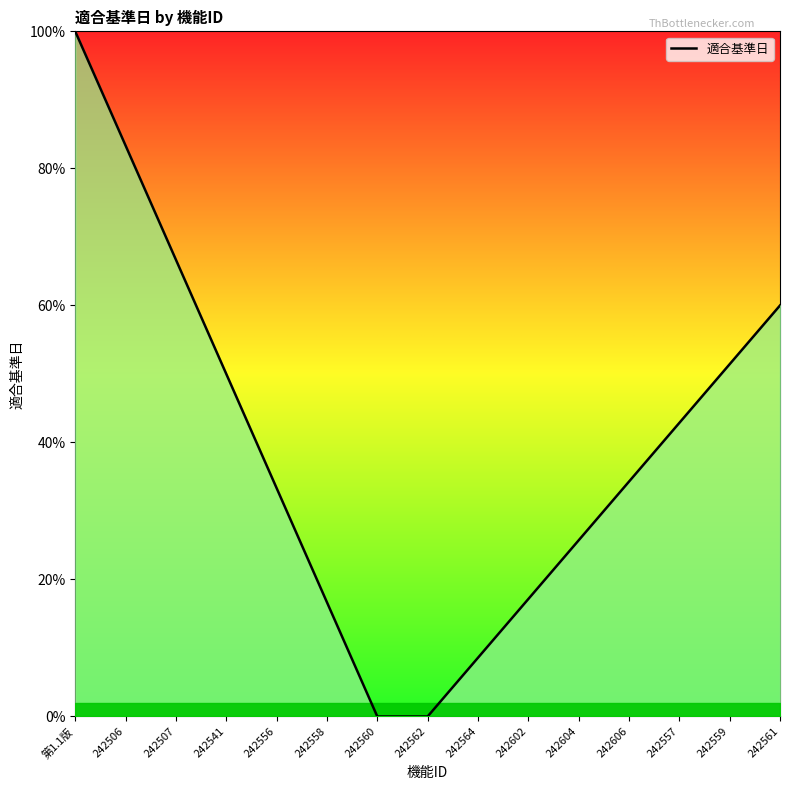

How many categories are shown in the chart?

15